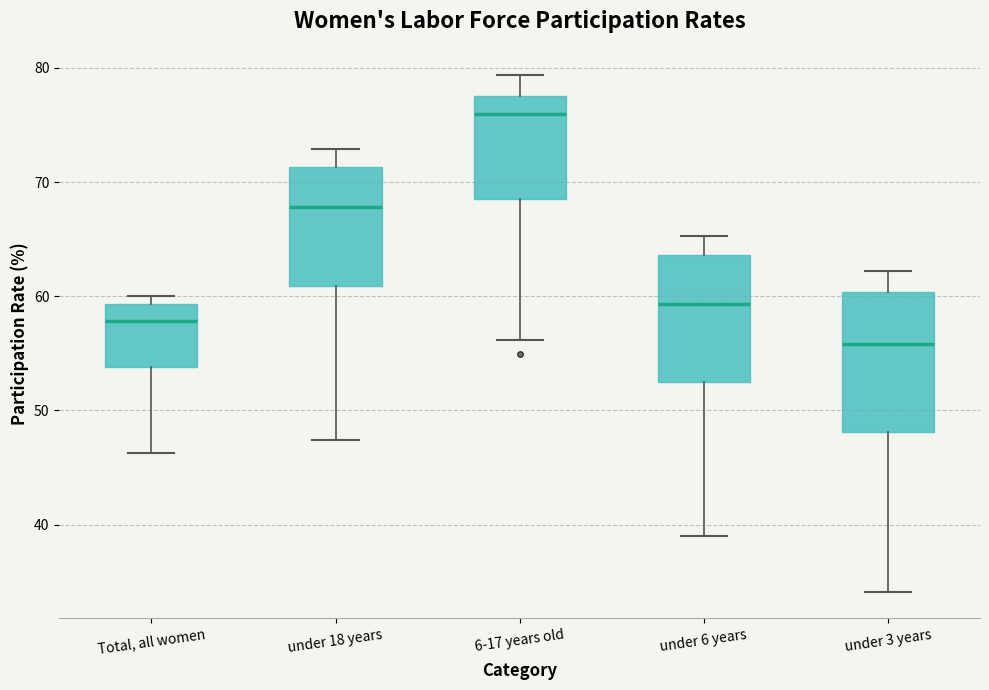

Reading left to right, transcribe this box plot: for each box, give where its median line is, the range the box spans, and where its two whiskers end, as read against the y-axis. The values are not printed on the chart, so give them approximately, as read against the axis.

Total, all women: median 58, box 54 to 59, whiskers 46 to 60
under 18 years: median 68, box 61 to 71, whiskers 47 to 73
6-17 years old: median 76, box 69 to 78, whiskers 56 to 79
under 6 years: median 59, box 52 to 64, whiskers 39 to 65
under 3 years: median 56, box 48 to 60, whiskers 34 to 62